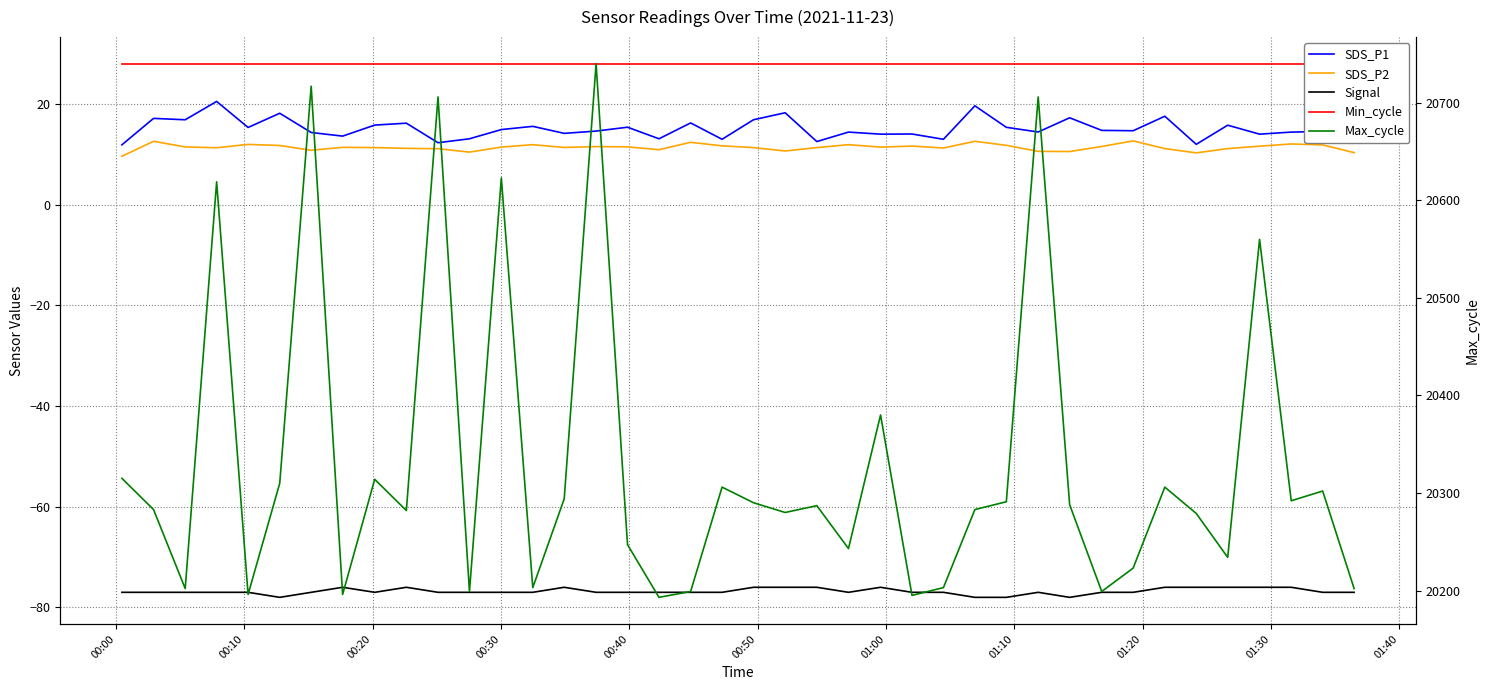

Which series has the largest total across all categories?

Max_cycle